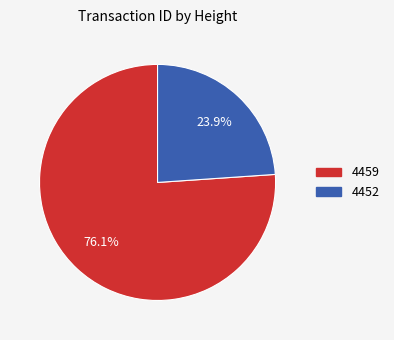

Which has a higher value, 4452 or 4459?

4459